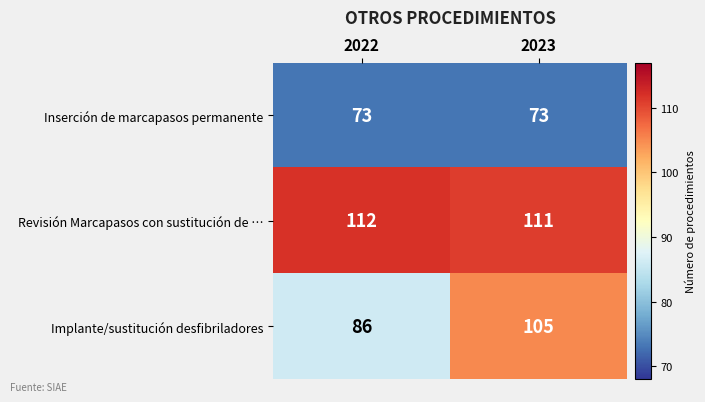

What is the total value across all series at 2022?

271